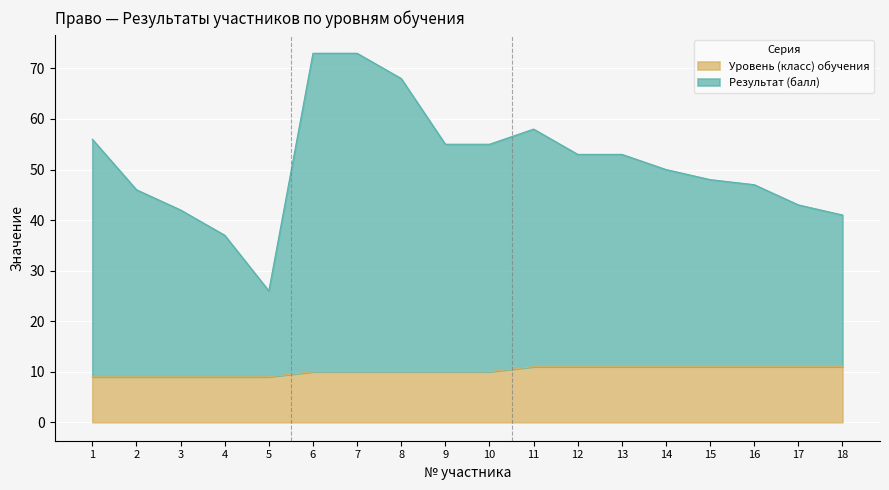

What is the lowest value of the Уровень (класс) обучения series?

9